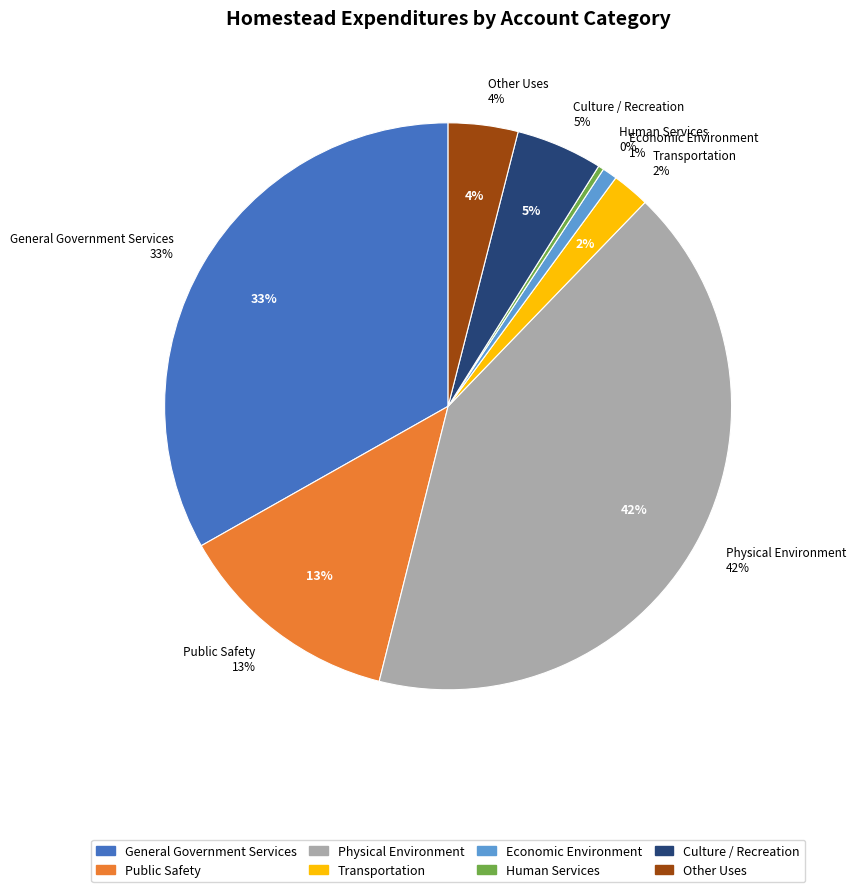

Is there a majority slice in this chart?

No